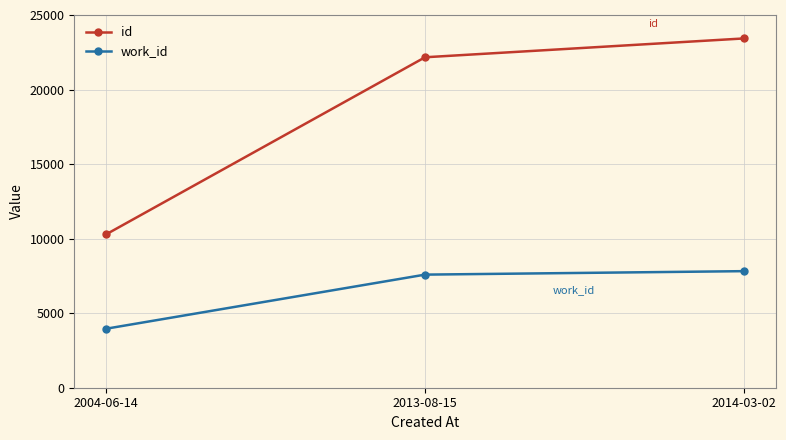

Is this an area chart (filled region under the line)?

No